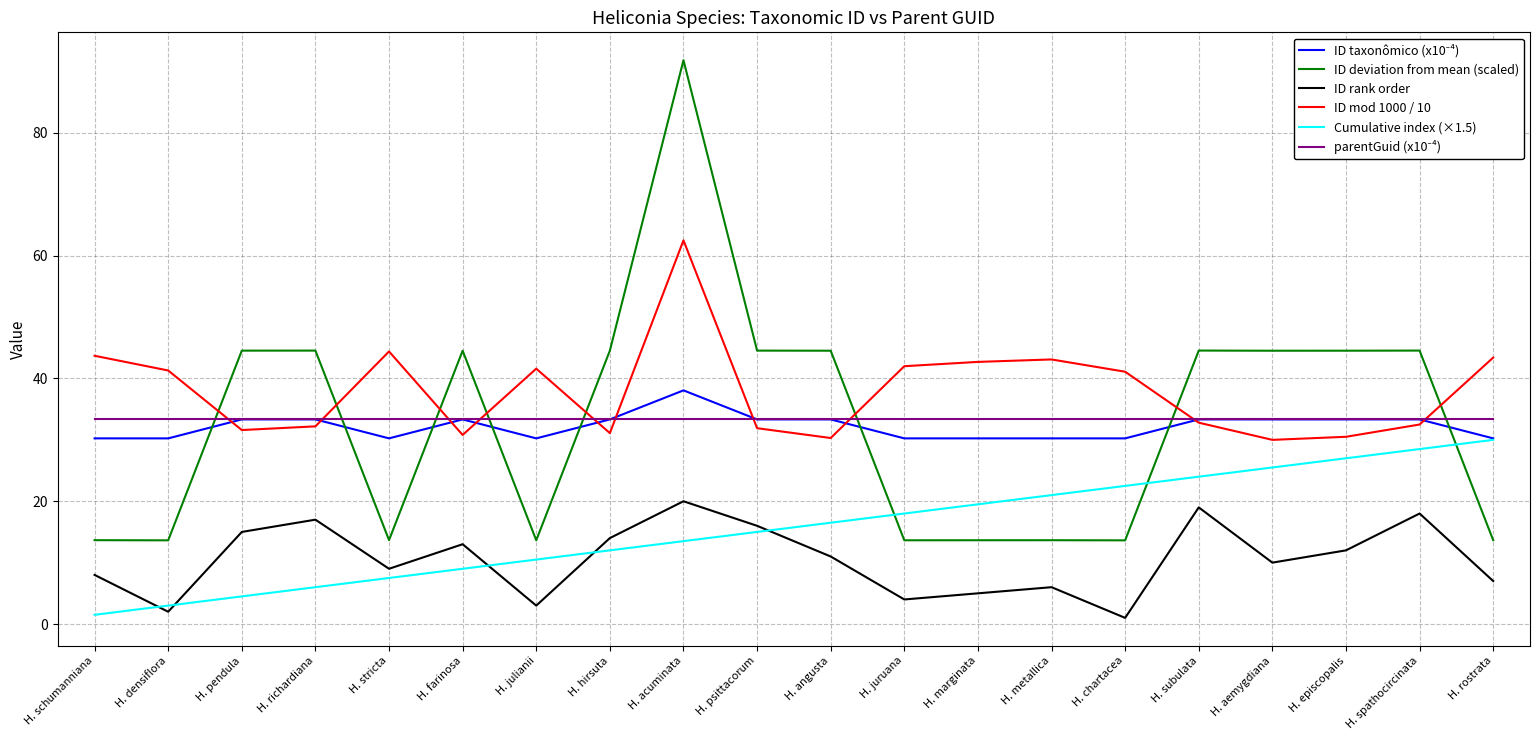

After their last crossing, which series has the higher values: ID rank order or Cumulative index (×1.5)?

Cumulative index (×1.5)